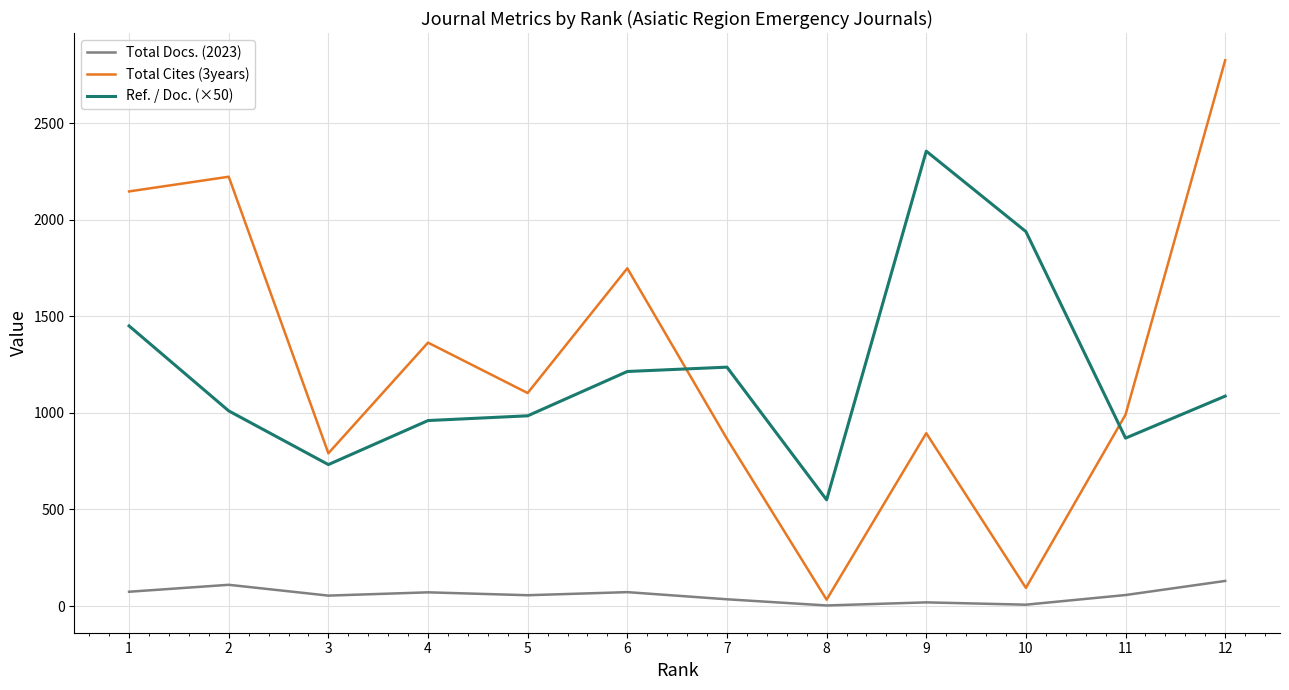

What is the spread (max minus min) of values at 6?

1677.0